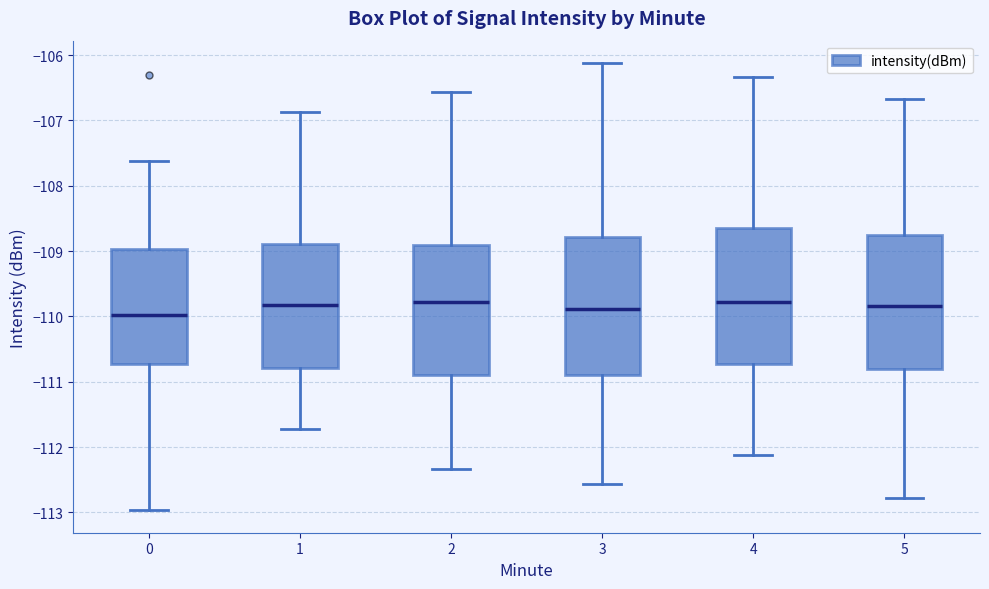

Reading left to right, read every box against the y-axis: the position of its median line, the range the box covers, and the ends of its whiskers. The values are not printed on the chart, so give them approximately, as read against the axis.

0: median -110.0, box -110.7 to -109.0, whiskers -113.0 to -107.6
1: median -109.8, box -110.8 to -108.9, whiskers -111.7 to -106.9
2: median -109.8, box -110.9 to -108.9, whiskers -112.3 to -106.6
3: median -109.9, box -110.9 to -108.8, whiskers -112.6 to -106.1
4: median -109.8, box -110.7 to -108.6, whiskers -112.1 to -106.3
5: median -109.8, box -110.8 to -108.8, whiskers -112.8 to -106.7